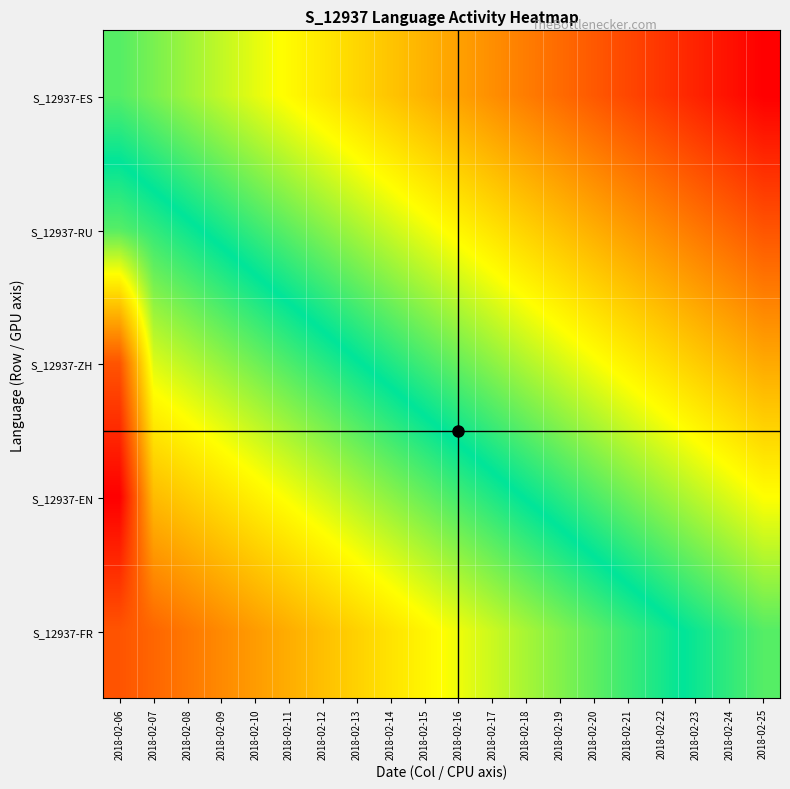

What is the difference between the highest and lowest values at 2018-02-14?

1.0